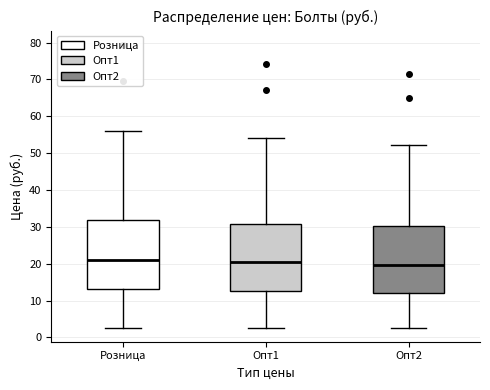

Reading left to right, transcribe this box plot: for each box, give where its median line is, the range the box spans, and where its two whiskers end, as read against the y-axis. The values are not printed on the chart, so give them approximately, as read against the axis.

Розница: median 21, box 13 to 32, whiskers 3 to 56
Опт1: median 20, box 12 to 31, whiskers 3 to 54
Опт2: median 20, box 12 to 30, whiskers 3 to 52